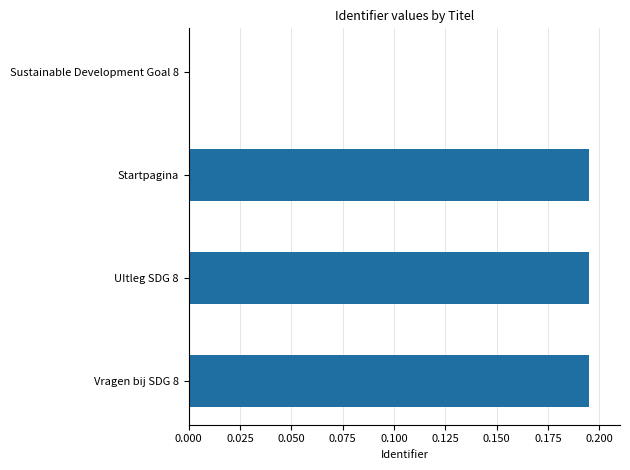

What is the sum of all values?

0.6